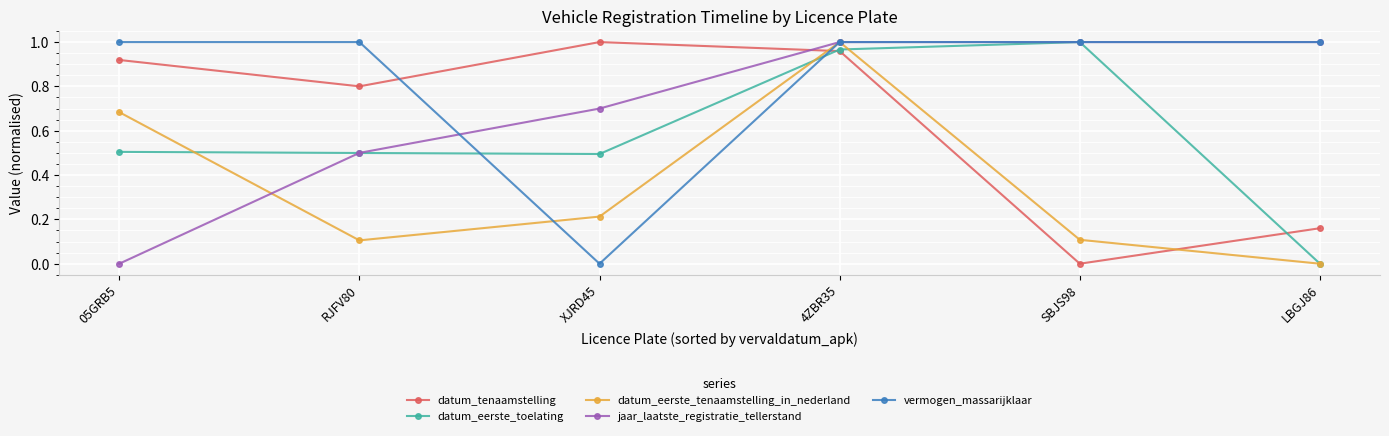

At which category does datum_tenaamstelling reach its first local peak?

XJRD45